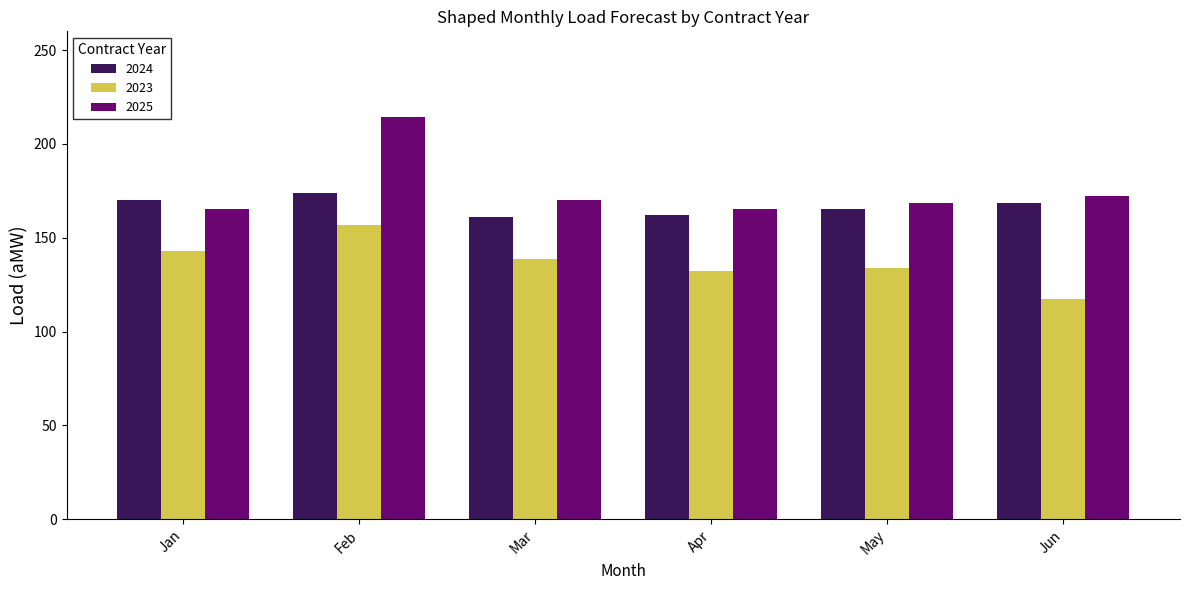

Read the 2023 value at May.

133.9